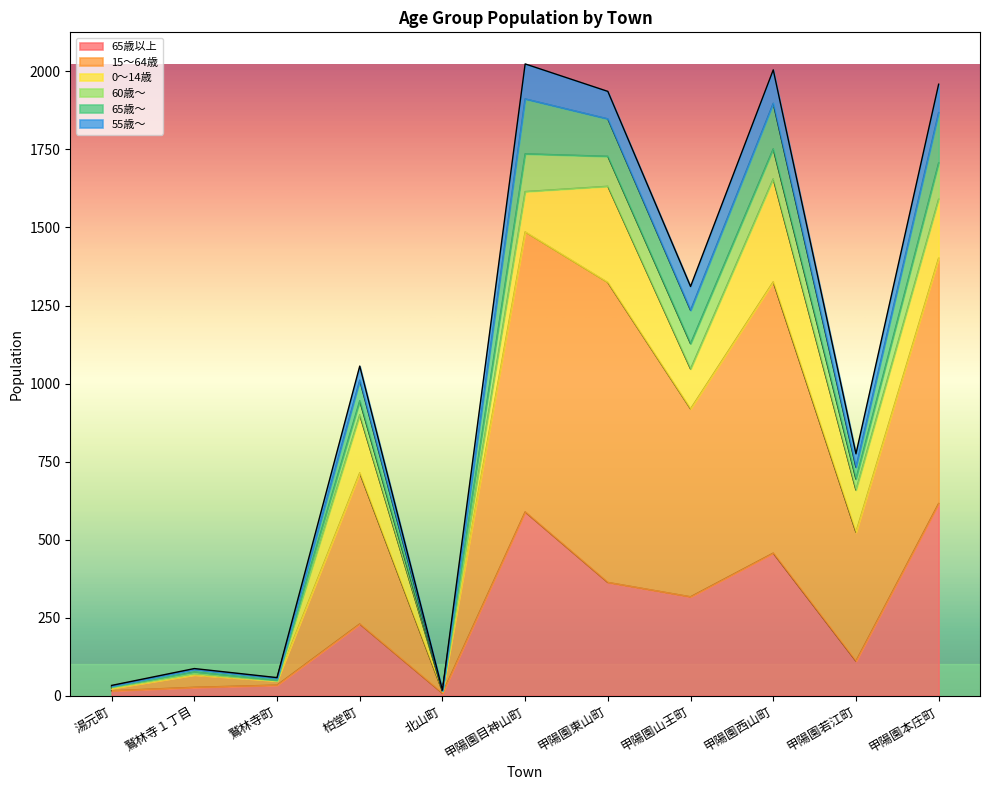

Which series has the largest total across all categories?

55歳～